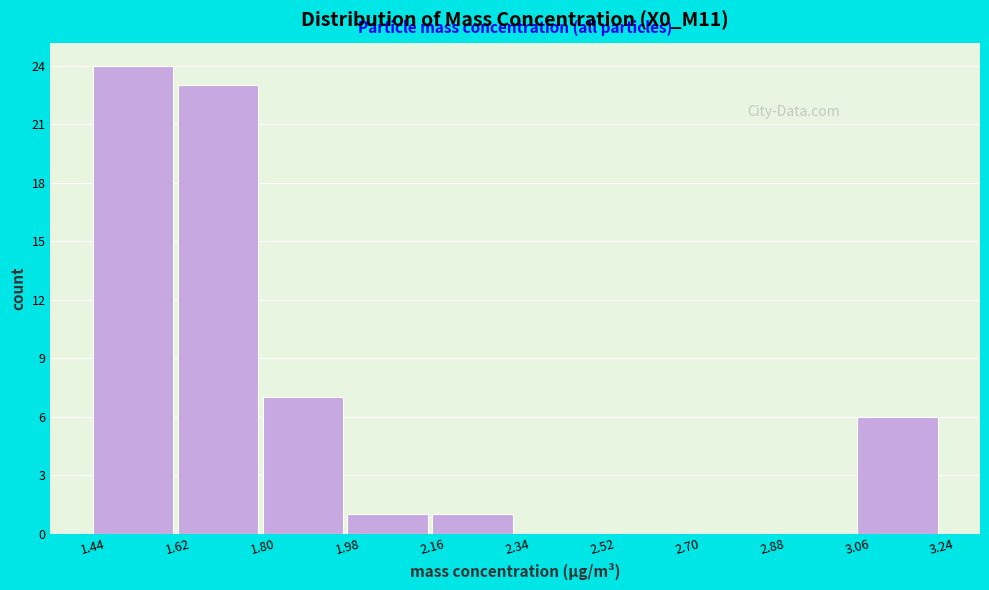

Reading left to right, list every bar in this chart as the range it spans on the x-axis followed by its height. The values are not printed on the chart, so give them approximately, as read against the axis.

1.44 to 1.62: 24
1.62 to 1.80: 23
1.80 to 1.98: 7
1.98 to 2.16: 1
2.16 to 2.34: 1
2.34 to 2.52: 0
2.52 to 2.70: 0
2.70 to 2.88: 0
2.88 to 3.06: 0
3.06 to 3.24: 6